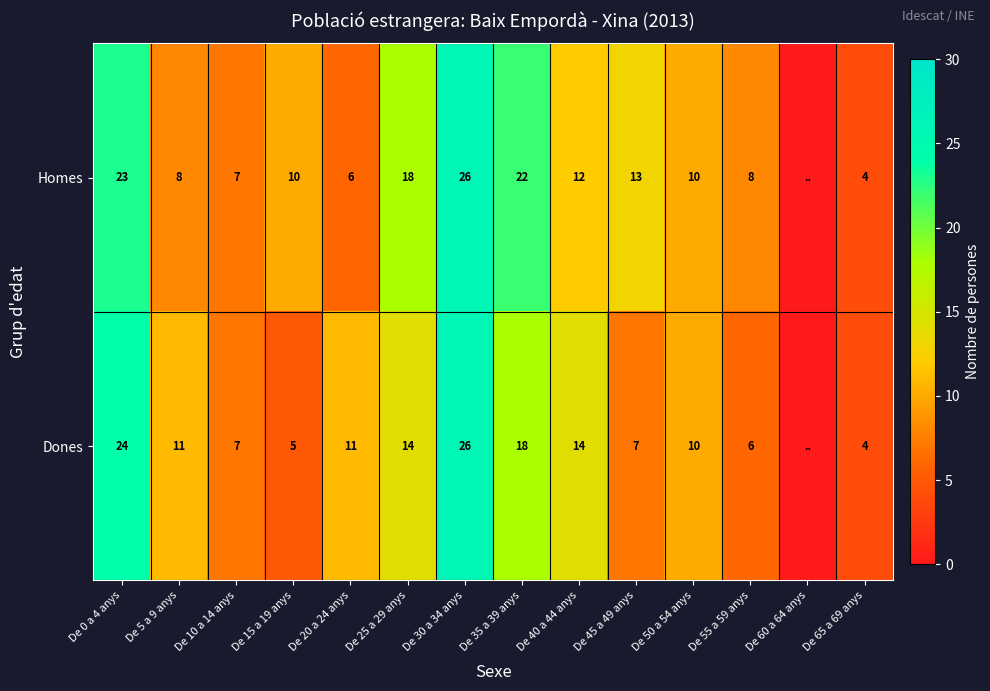

Is the value of Homes at De 15 a 19 anys greater than the value of Dones at De 65 a 69 anys?

Yes